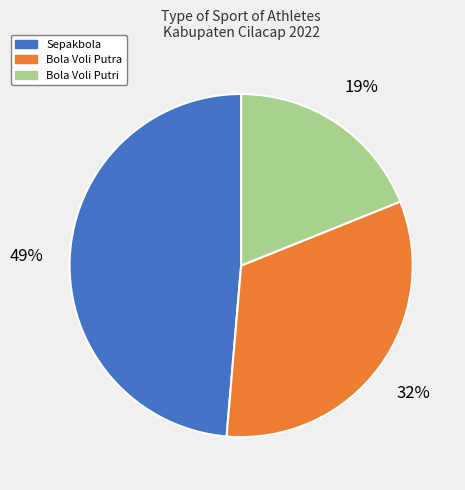

Rank the categories by value from highest to lowest.

Sepakbola, Bola Voli Putra, Bola Voli Putri